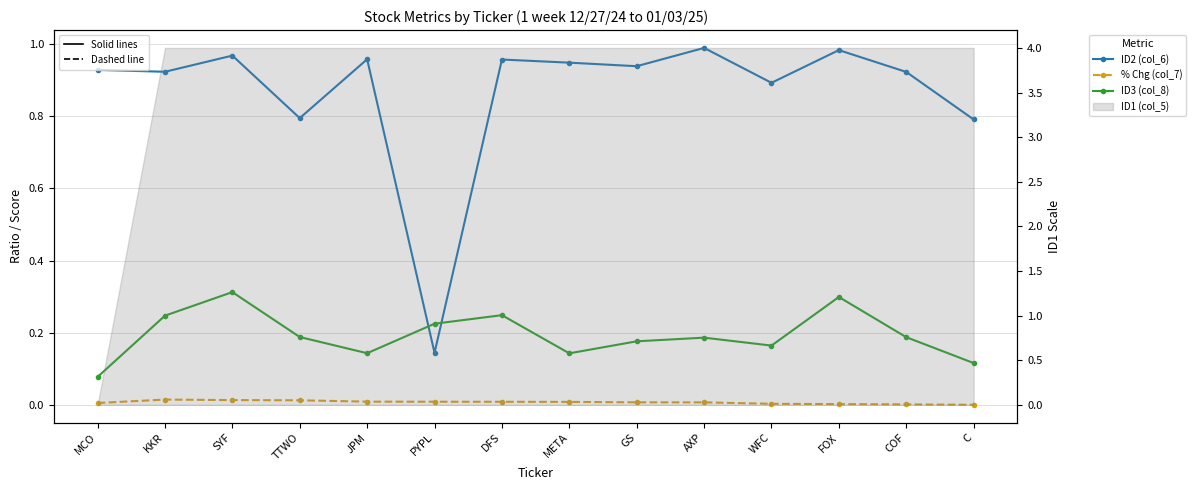

True or false: ID2 (col_6) has a value of 0.5 at JPM.

False